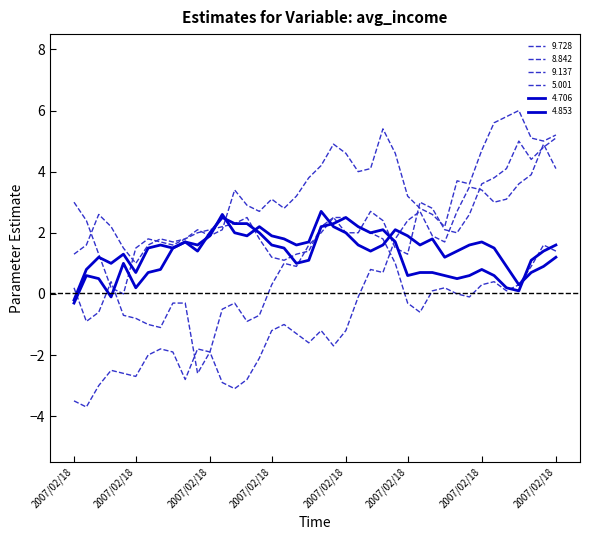

True or false: 4.853 and 9.728 cross at least once.

True